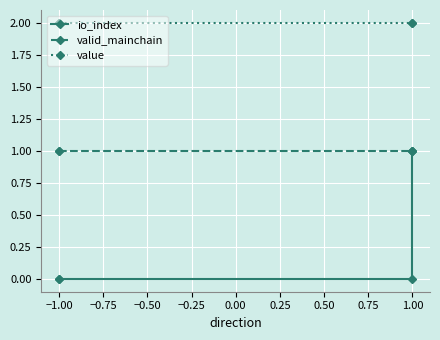

Read the valid_mainchain value at −1.00.

1.0